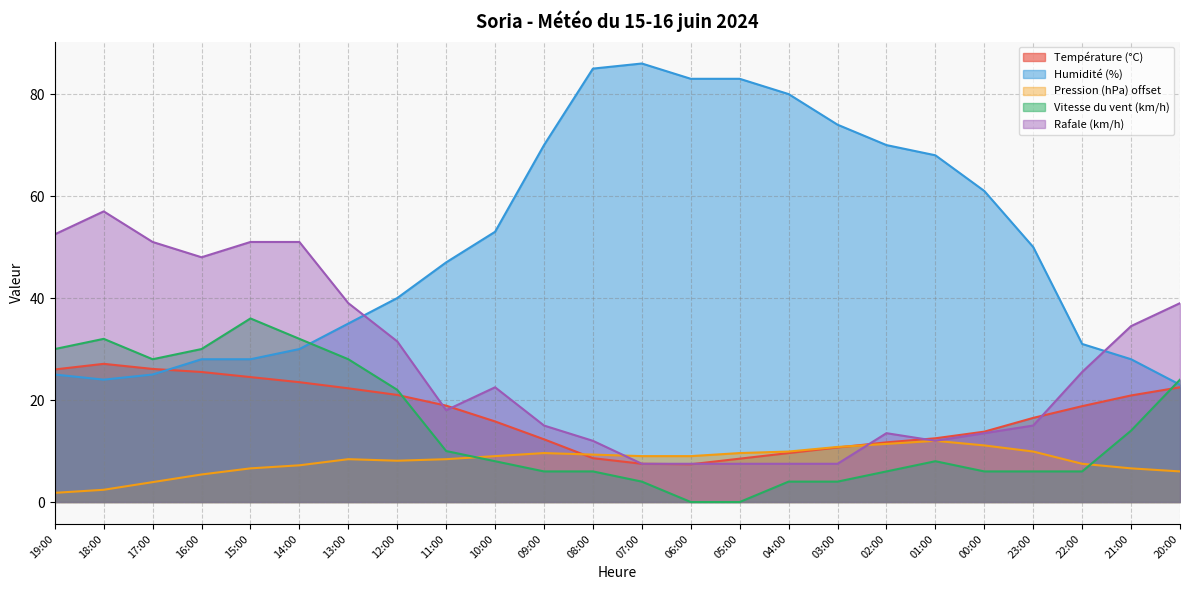

What is the maximum value for Rafale (km/h)?

57.0